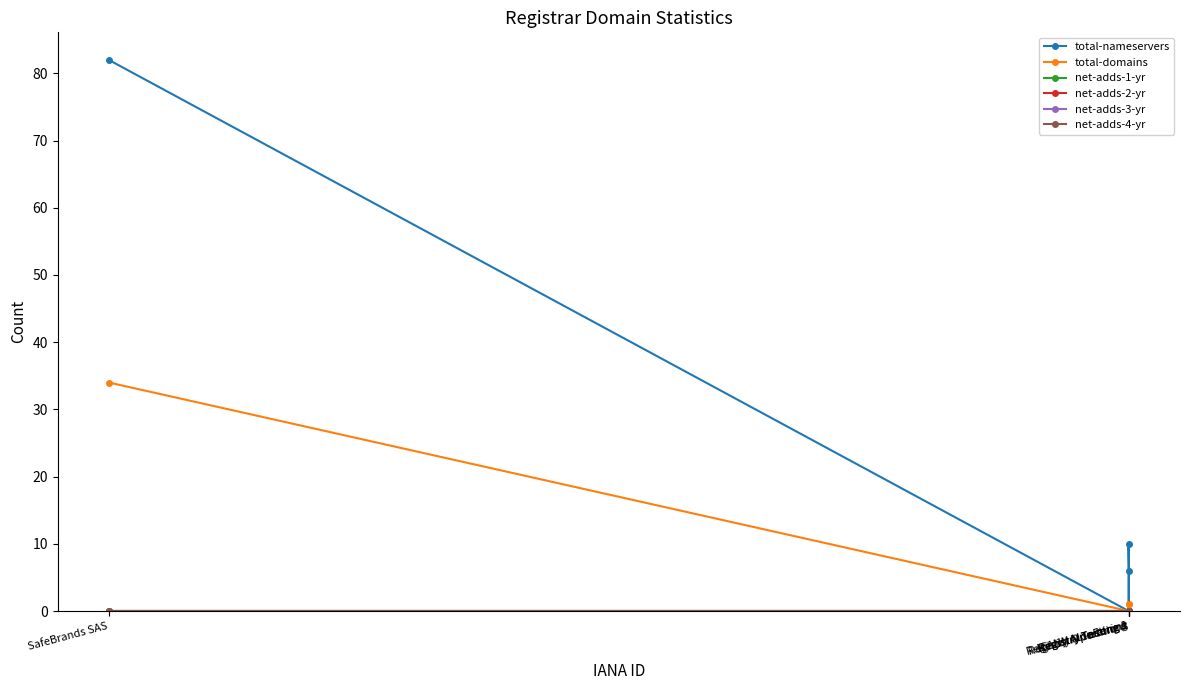

What is the sum of all total-domains values?

36